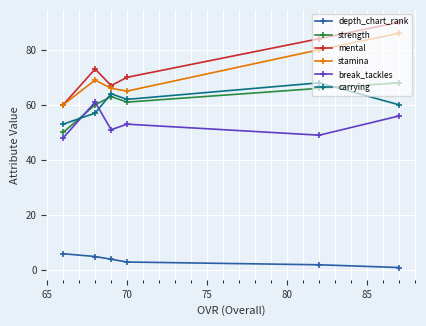

True or false: depth_chart_rank and carrying intersect in this chart.

False